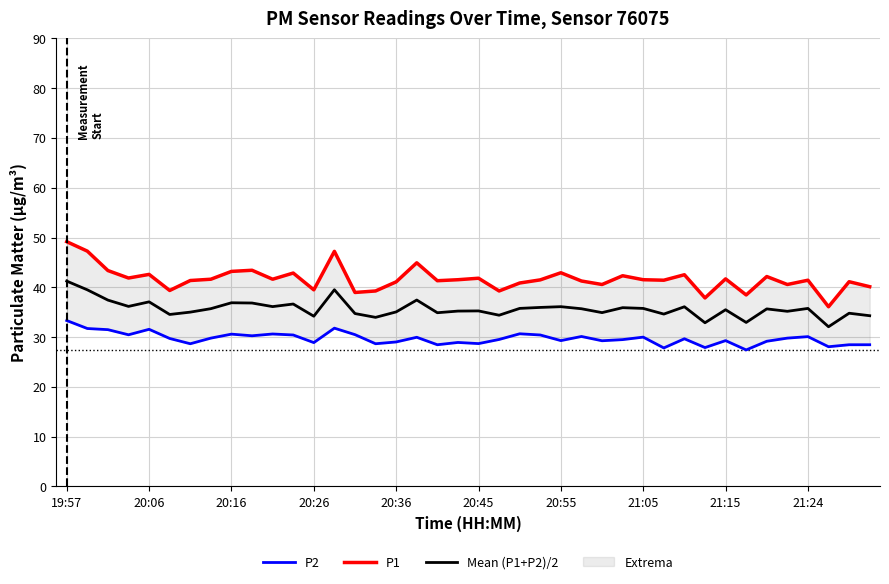

At how many categories does at least one series exceed 47?

3